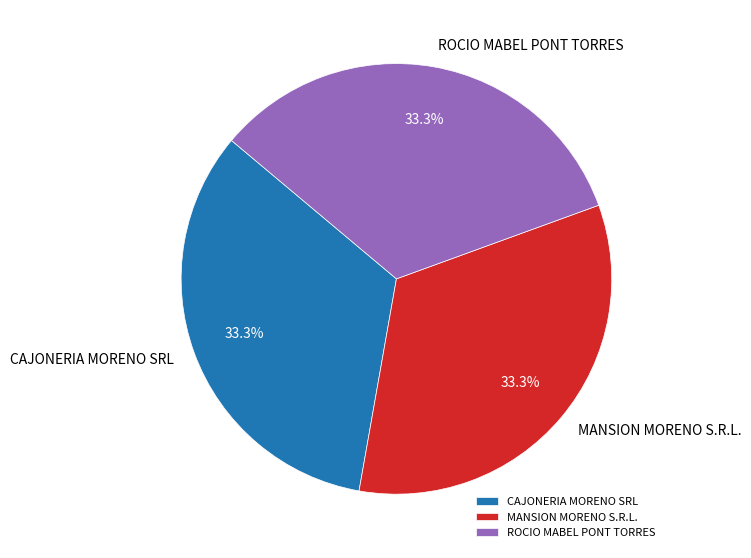

To the nearest percent, what is the combined percentage of MANSION MORENO S.R.L. and CAJONERIA MORENO SRL?

67%